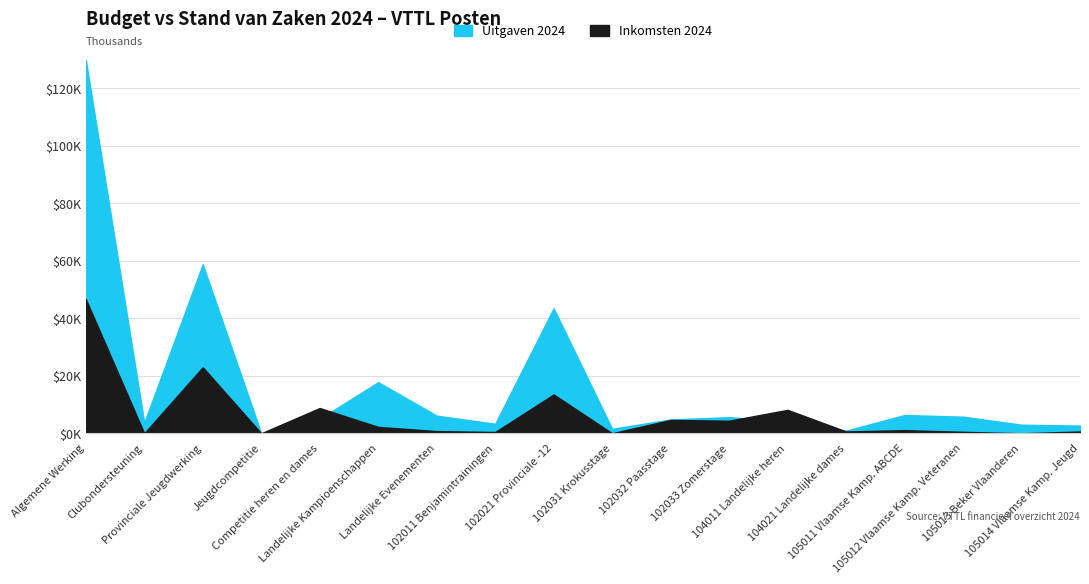

Is the value of Uitgaven 2024 at 102032 Paasstage greater than the value of Inkomsten 2024 at 105013 Beker Vlaanderen?

Yes